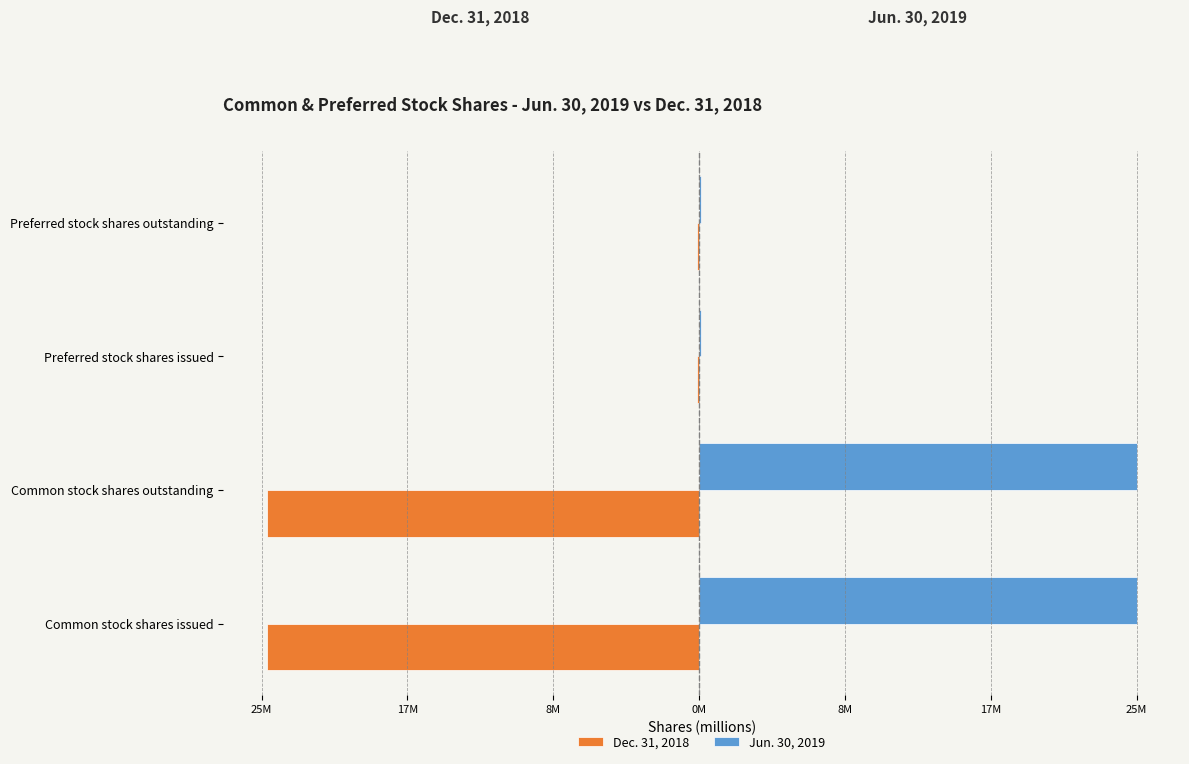

What are all the series names shown in the legend?

Dec. 31, 2018, Jun. 30, 2019